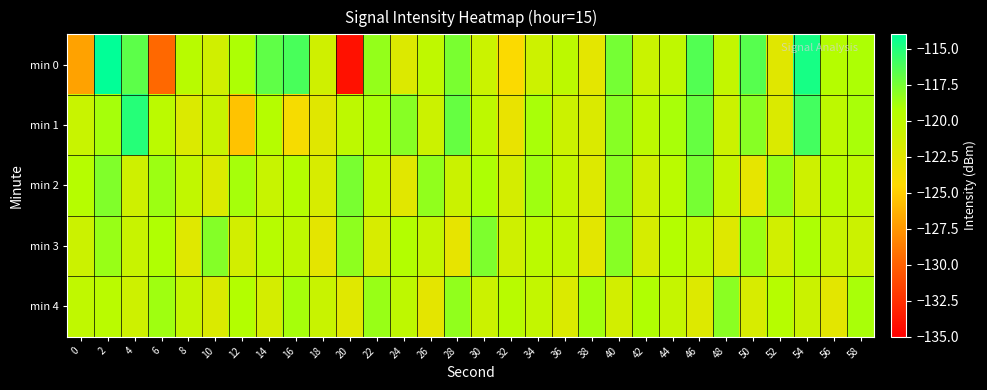

Rank the series by their maximum value, from highest to lowest.

min 0, min 1, min 2, min 3, min 4